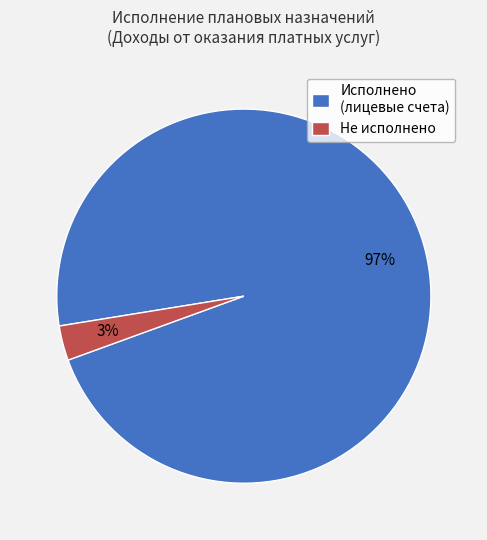

What is the largest slice in the pie chart?

Исполнено (лицевые счета)